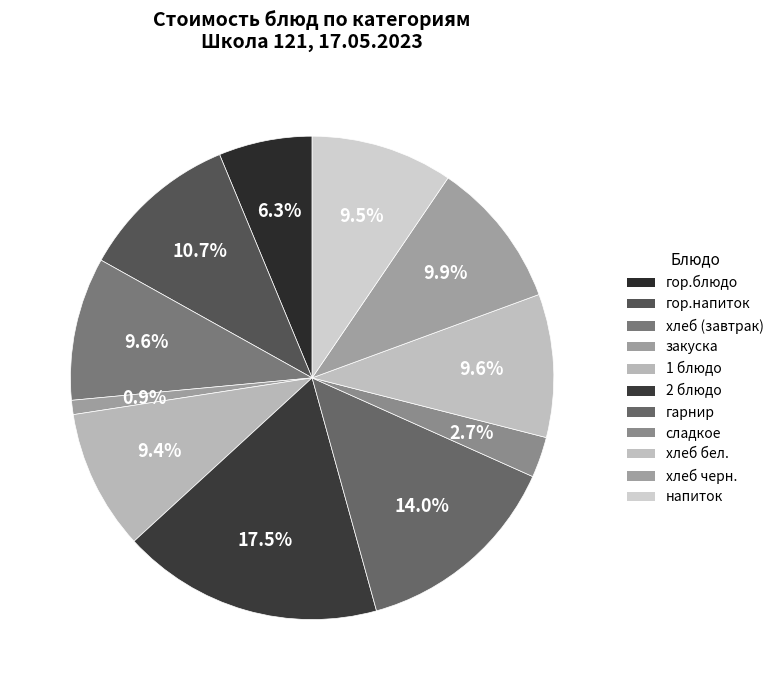

How many segments does this pie chart have?

11